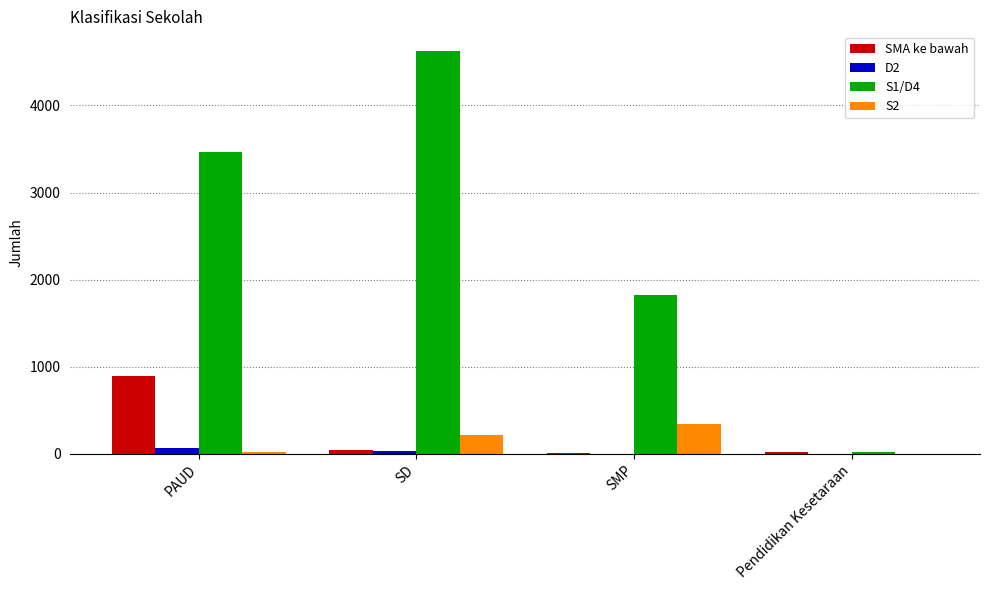

Are the bars grouped side by side (vs. stacked)?

Yes